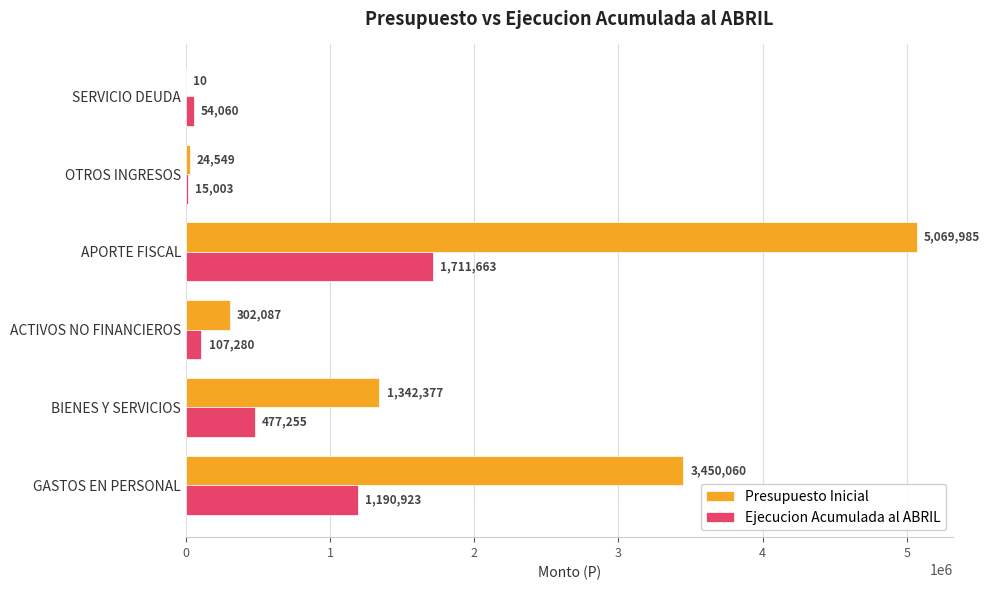

What is the total value across all series at BIENES Y SERVICIOS?

1819632